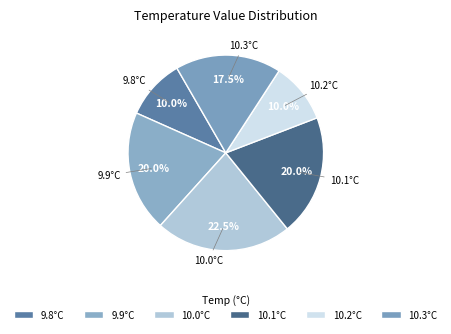

How many slices are in this pie chart?

6